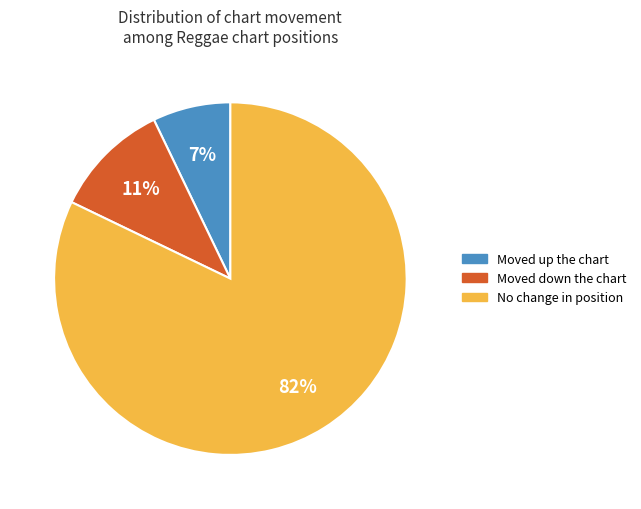

To the nearest percent, what is the difference between the largest and smallest slice percentages?

75%